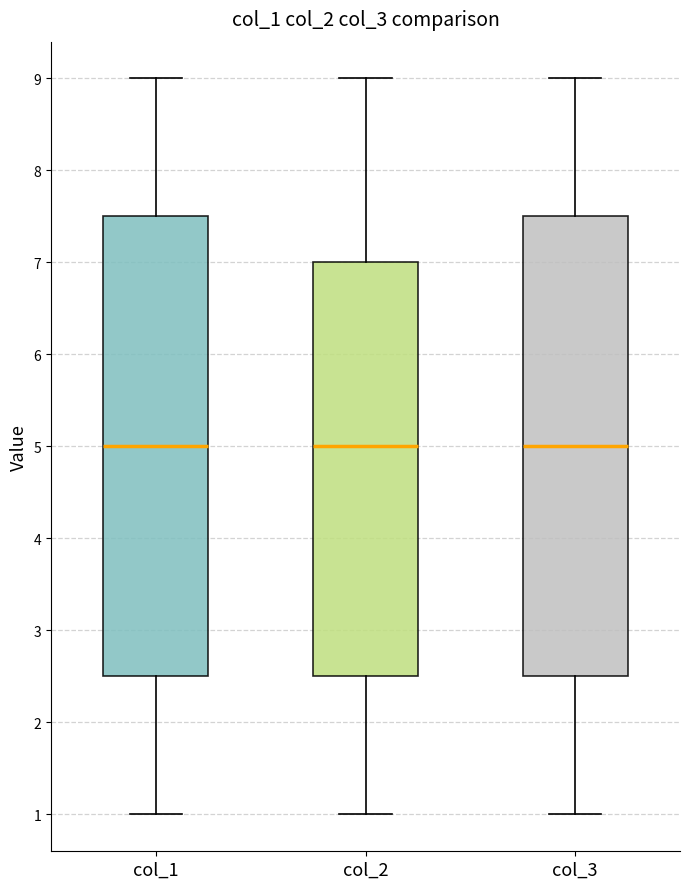

Where is the upper edge of the box for col_1 on the y-axis? The values are not printed on the chart, so give them approximately, as read against the axis.

7.5